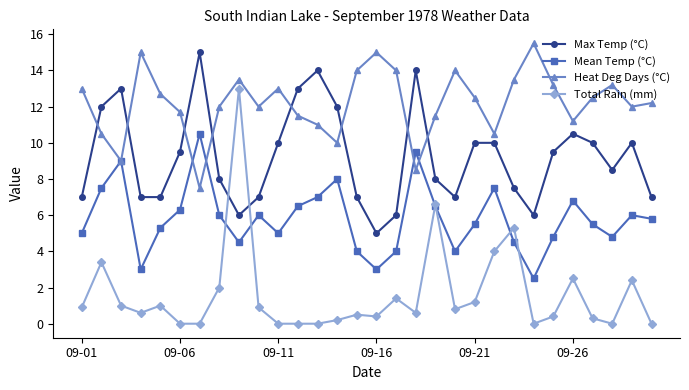

Does the chart display data point markers on the line(s)?

Yes